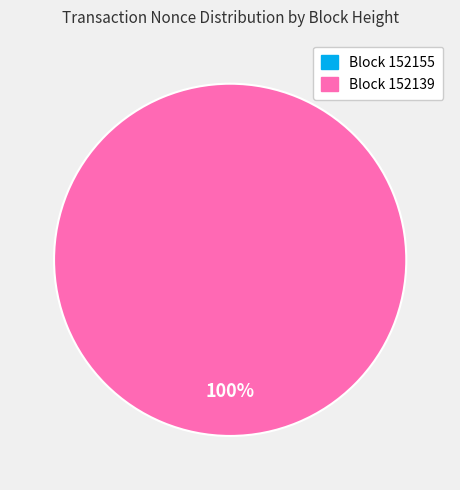

How many segments does this pie chart have?

2